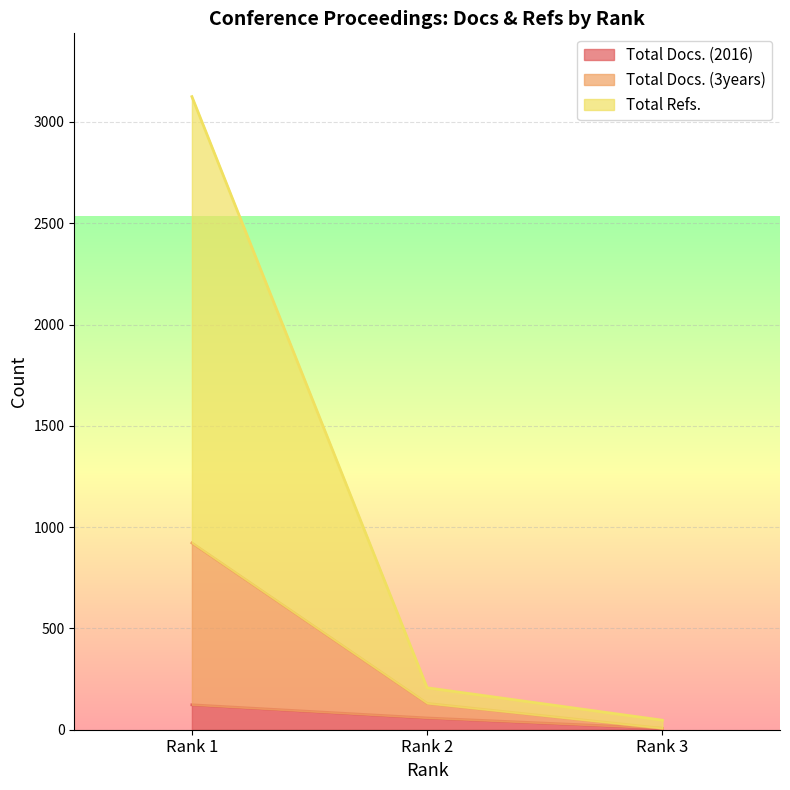

What is the difference between the highest and lowest values at Rank 2?

149